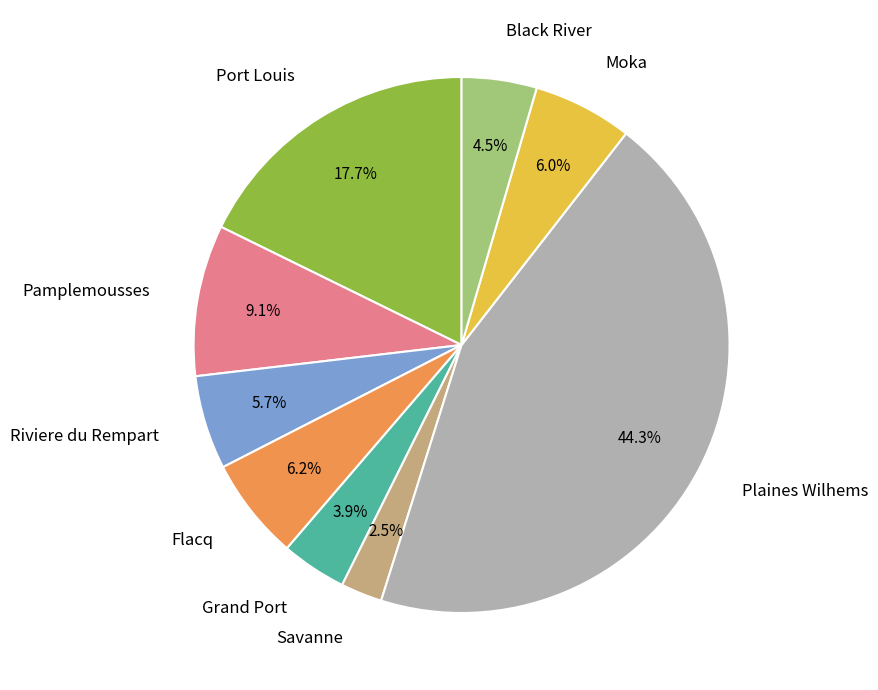

To the nearest percent, what is the average slice percentage?

11%